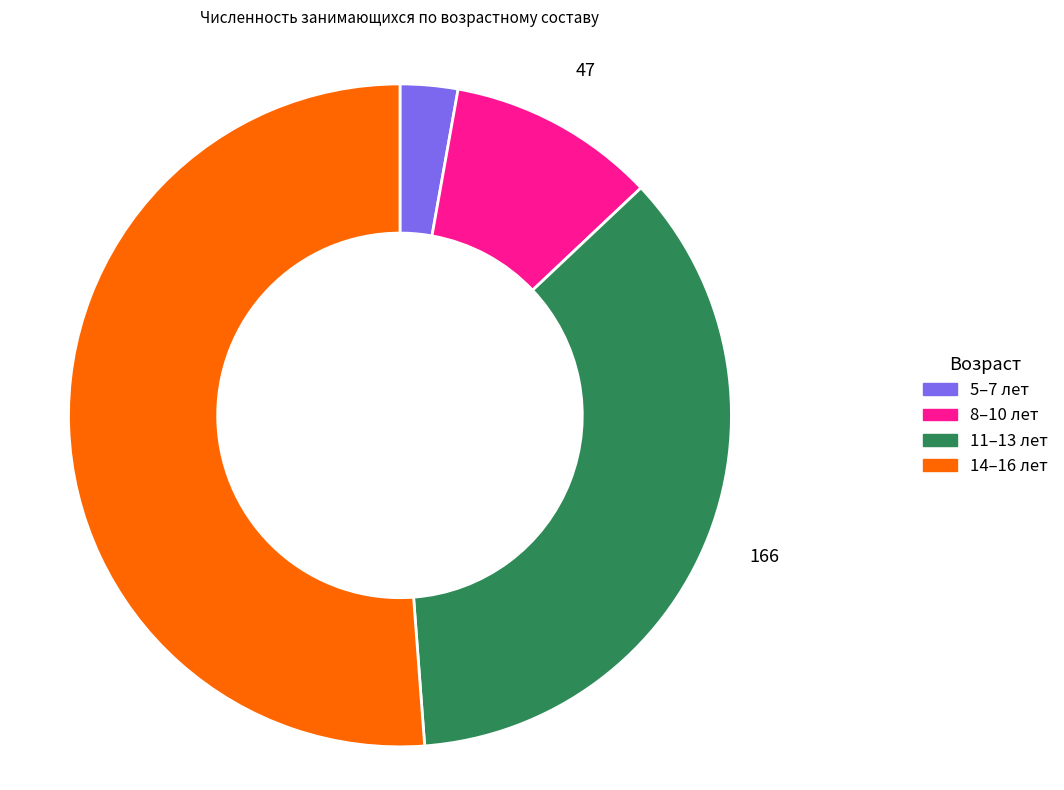

How many slices are in this pie chart?

4